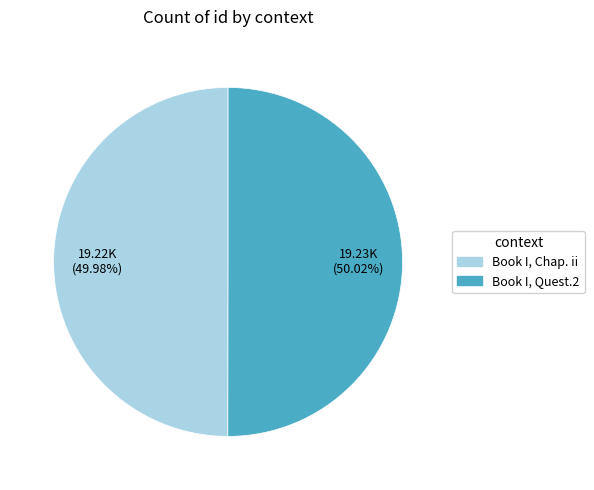

Combined, do Book I, Chap. ii and Book I, Quest.2 account for over 50%?

Yes